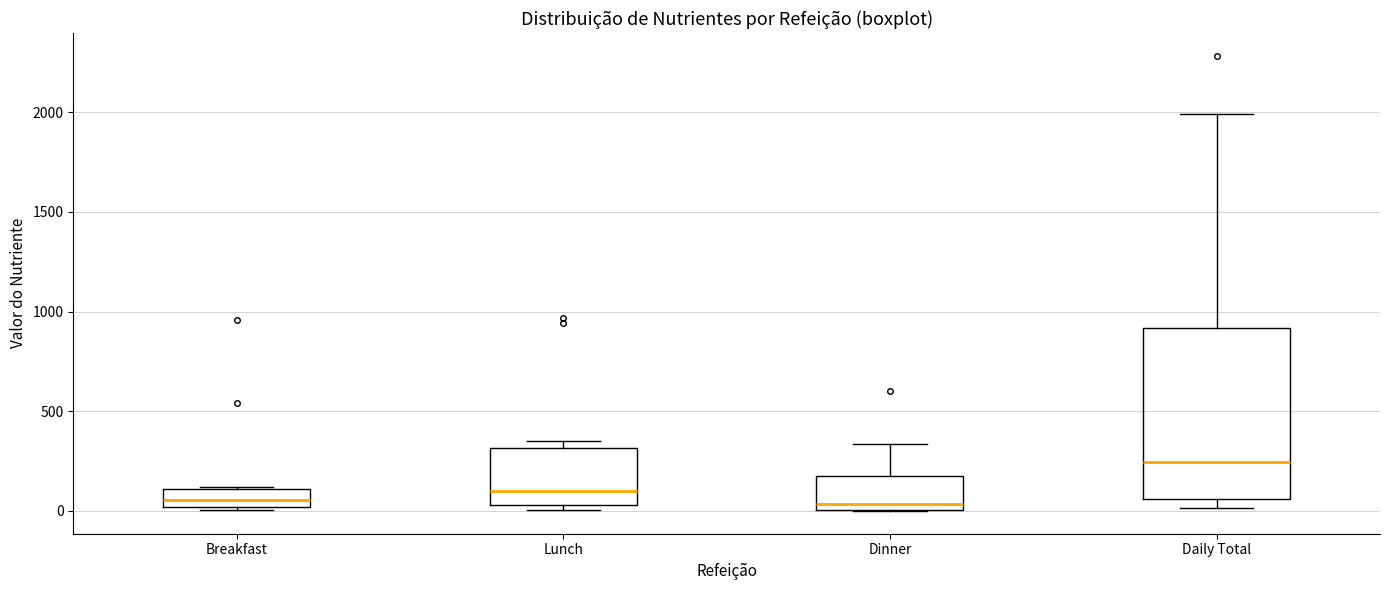

Reading left to right, read every box against the y-axis: the position of its median line, the range the box covers, and the ends of its whiskers. The values are not printed on the chart, so give them approximately, as read against the axis.

Breakfast: median 50, box 0 to 100, whiskers 0 (just below the box's lower edge) to 100
Lunch: median 100, box 50 to 300, whiskers 0 to 350
Dinner: median 50, box 0 to 200, whiskers 0 to 350
Daily Total: median 250, box 50 to 900, whiskers 0 to 2000